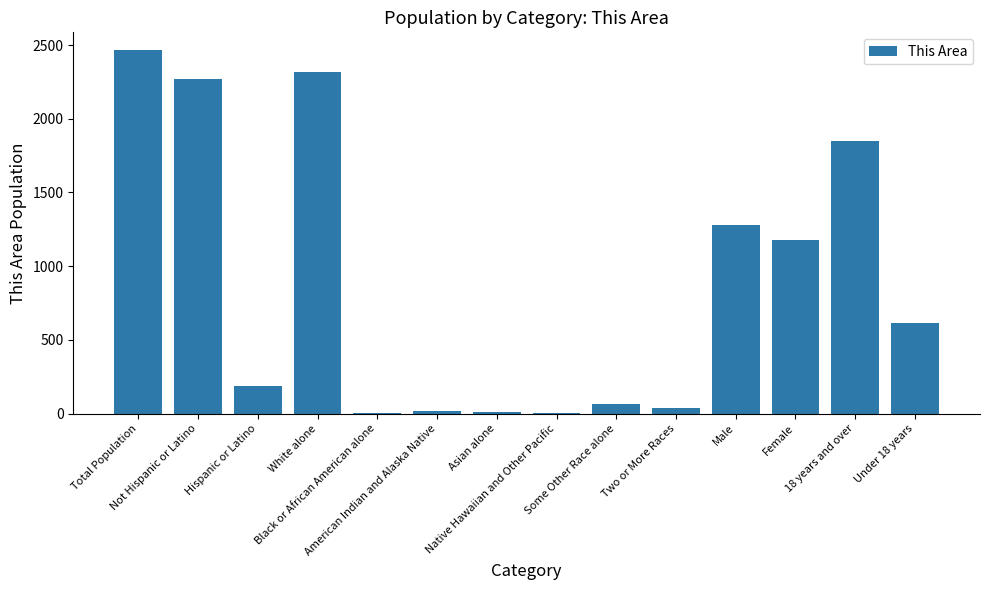

What is the maximum value shown in the chart?

2463